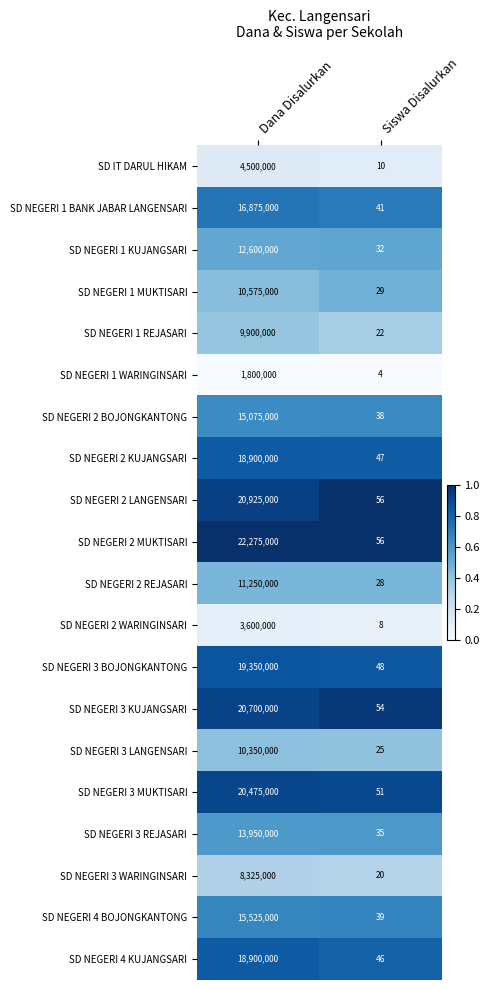

What is the total value across all series at Siswa Disalurkan?

689